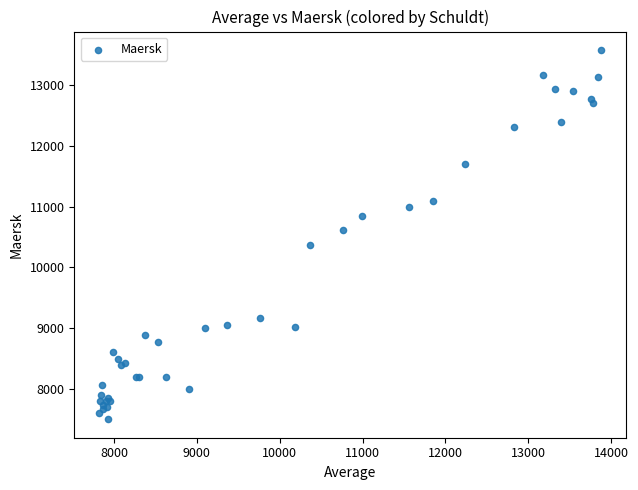

What Y value in the scatter plot is closest to 10540?

10611